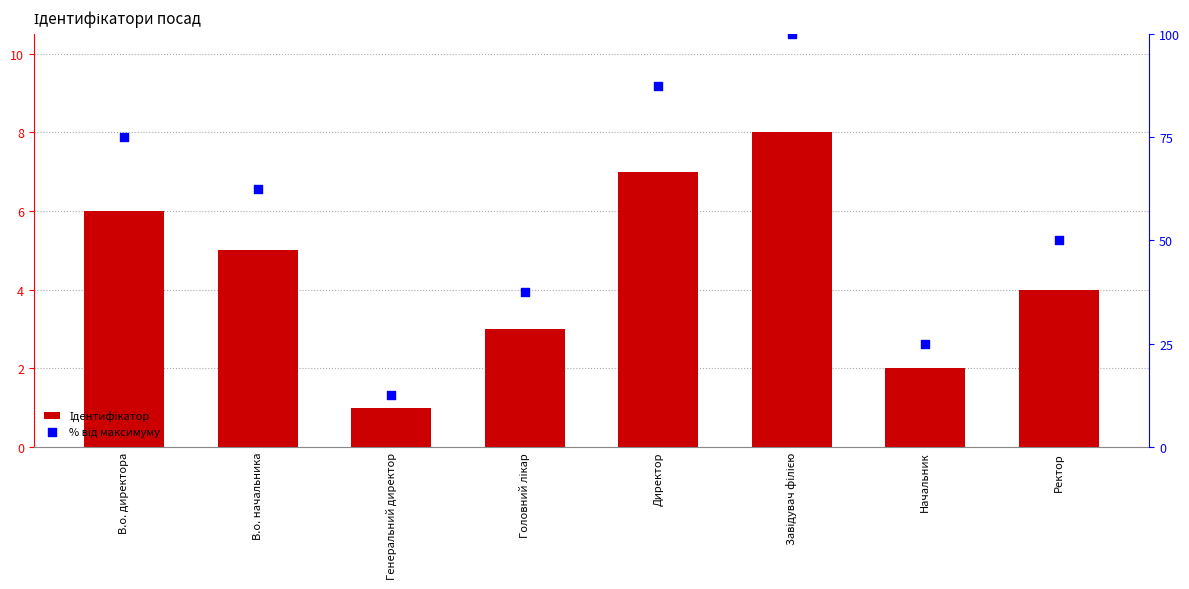

Which series has the largest total across all categories?

% від максимуму